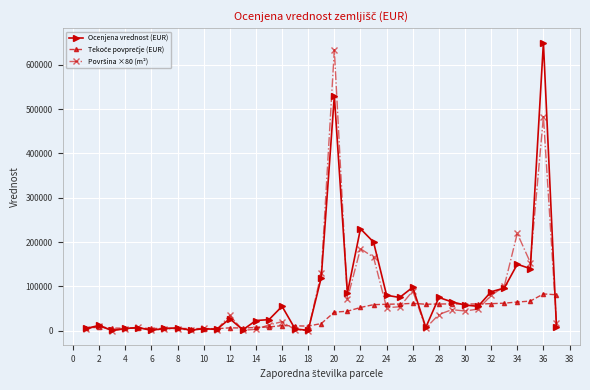

At how many categories does at least one series exceed 282509?

2